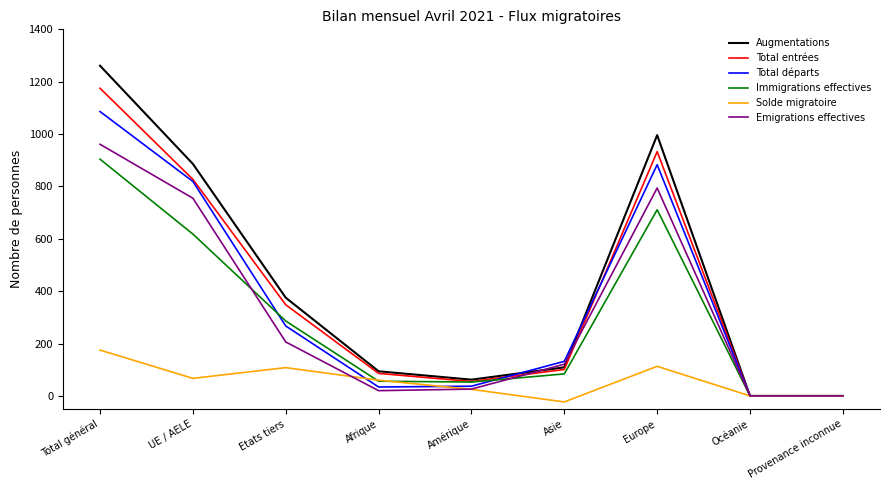

The value of Immigrations effectives at Europe is 711. True or false?

True